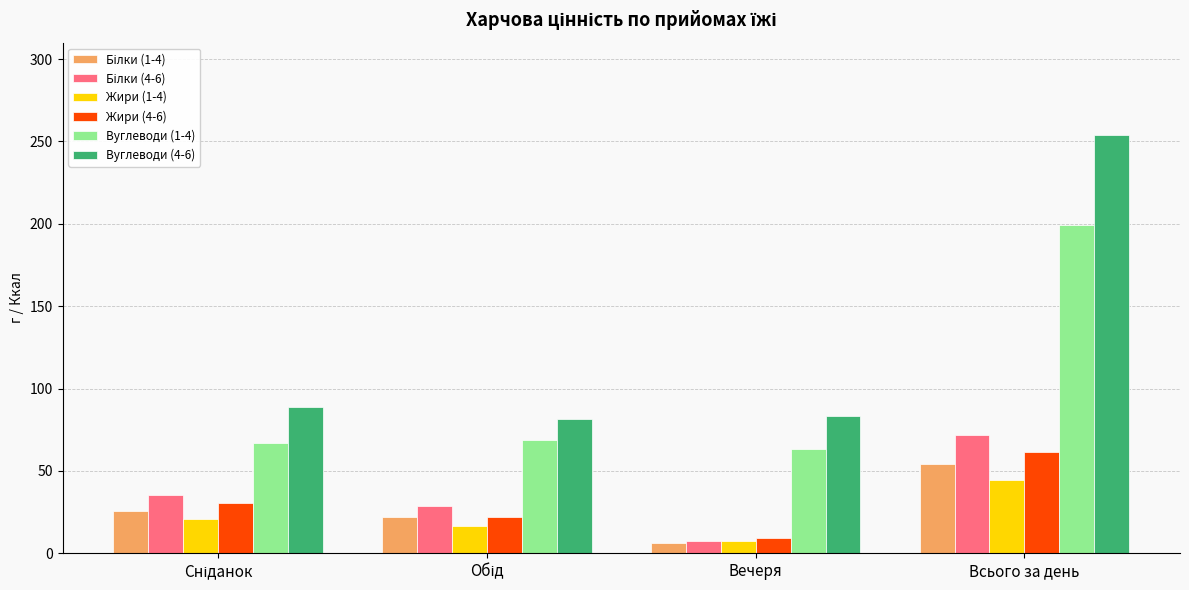

Which series has the widest spread of values?

Вуглеводи (4-6)